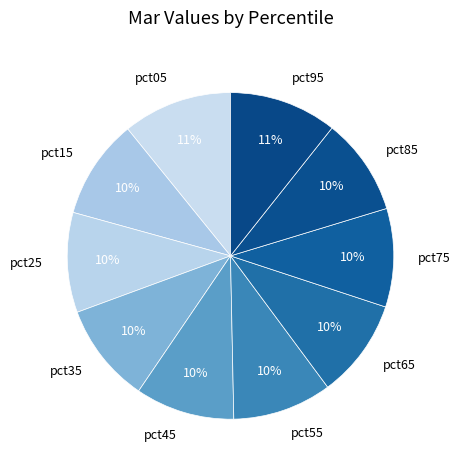

Is there a majority slice in this chart?

No